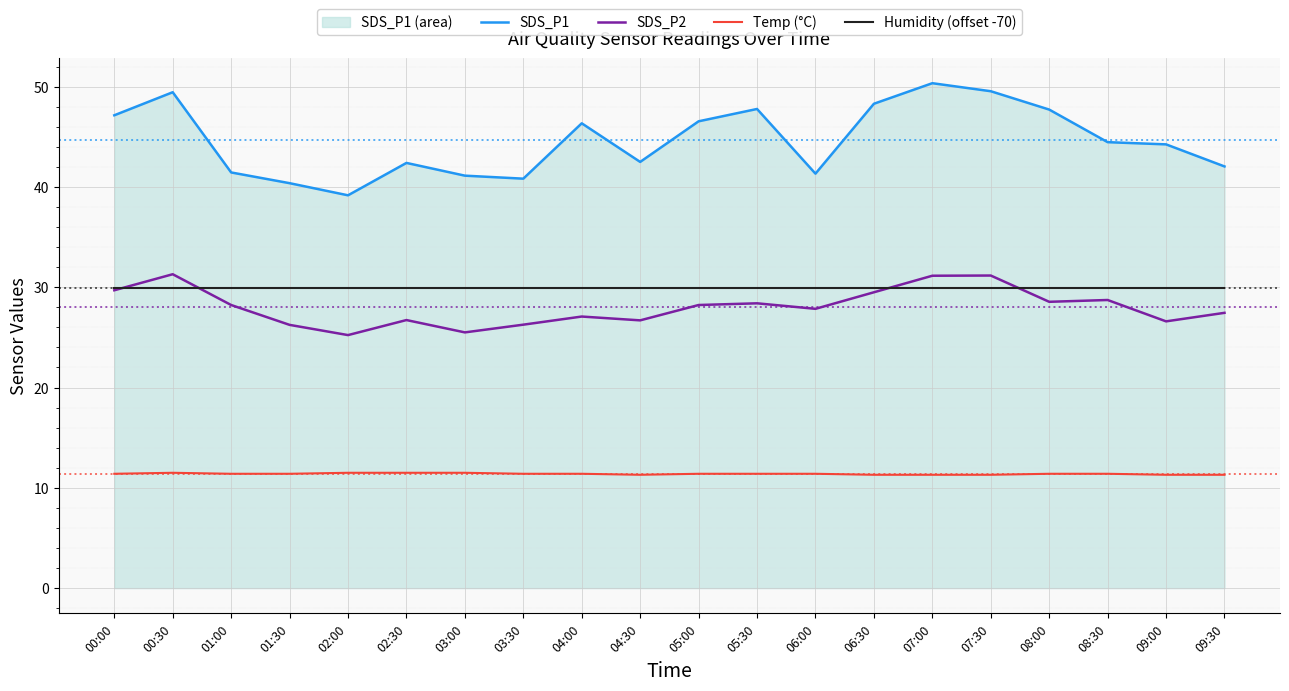

What are all the series names shown in the legend?

SDS_P1, SDS_P2, Temp (°C), Humidity (offset -70)